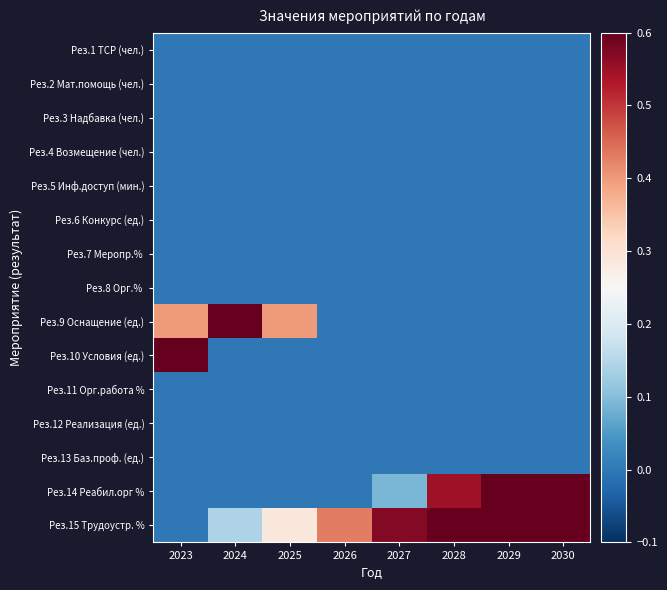

Which series has the largest total across all categories?

Рез.15 Трудоустр. %